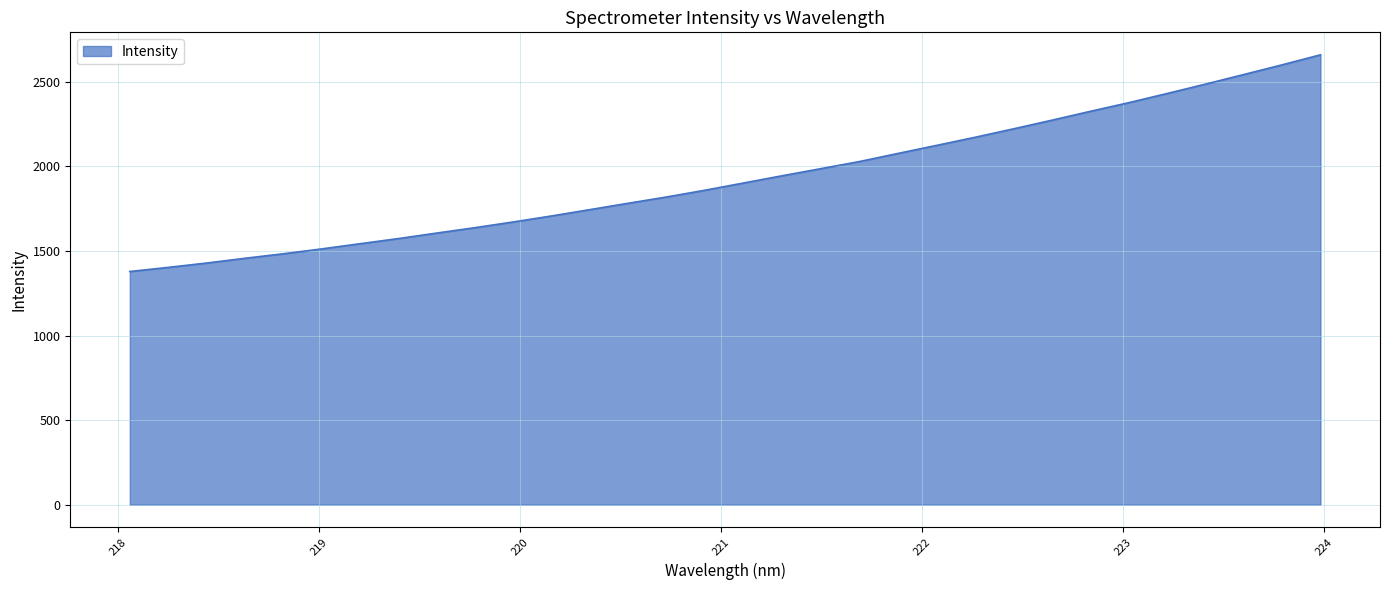

What is the greatest value displayed?

2659.8